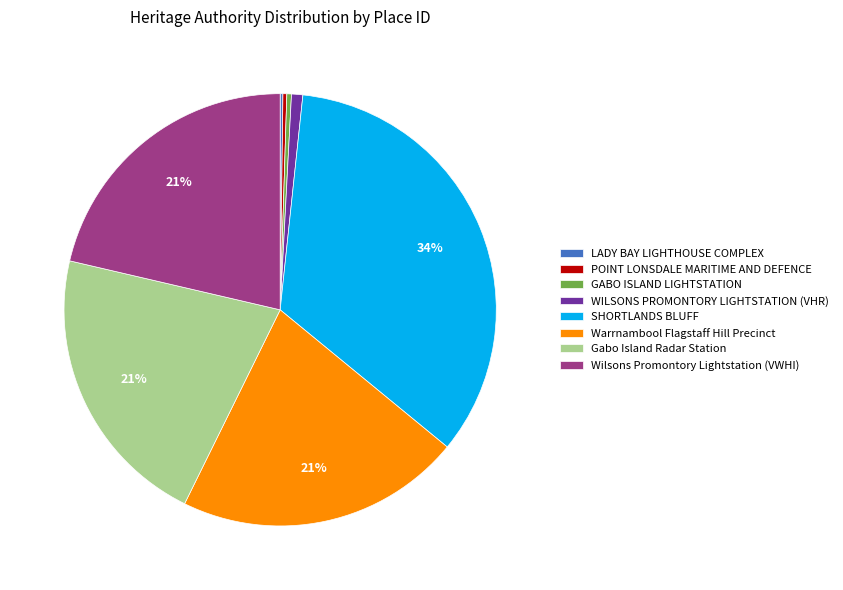

Is the sum of POINT LONSDALE MARITIME AND DEFENCE and Warrnambool Flagstaff Hill Precinct greater than half?

No